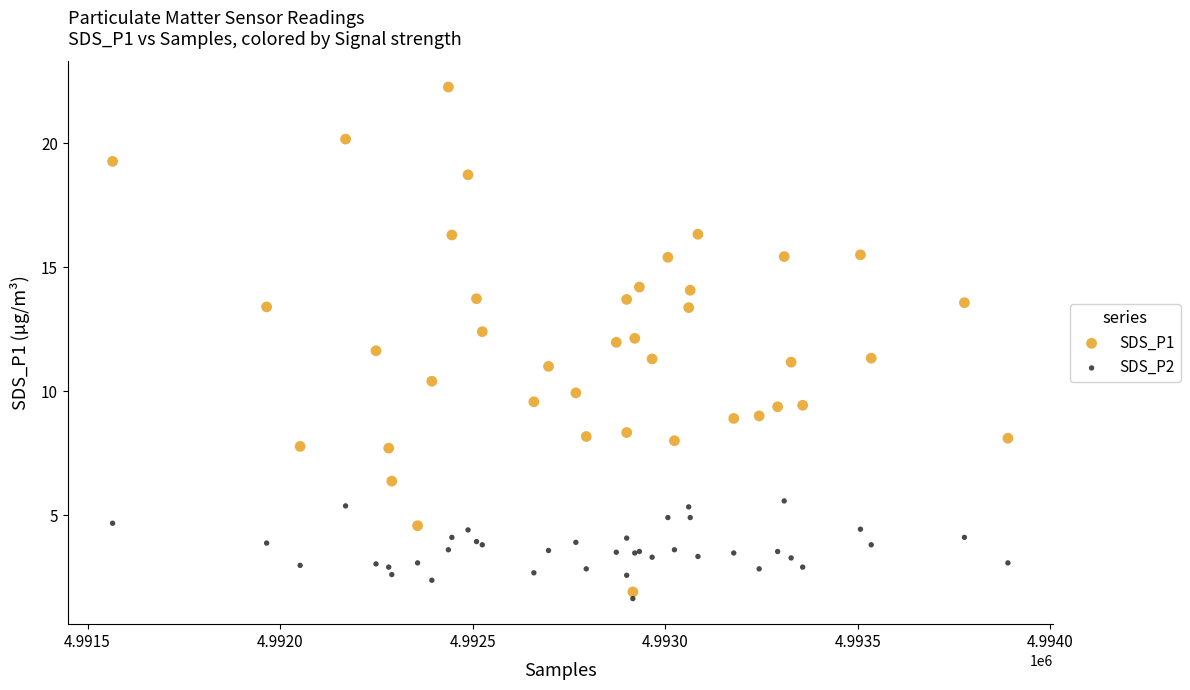

What is the X range (max minus min) for the scatter plot?

2325.0